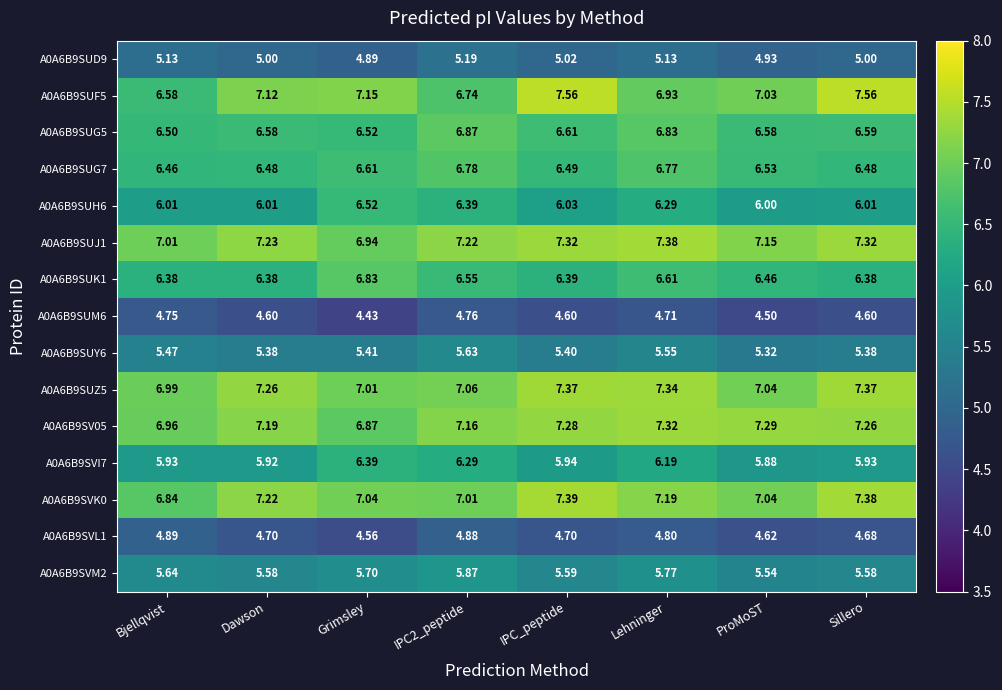

Which category has the lowest value in the A0A6B9SUD9 series?

Grimsley